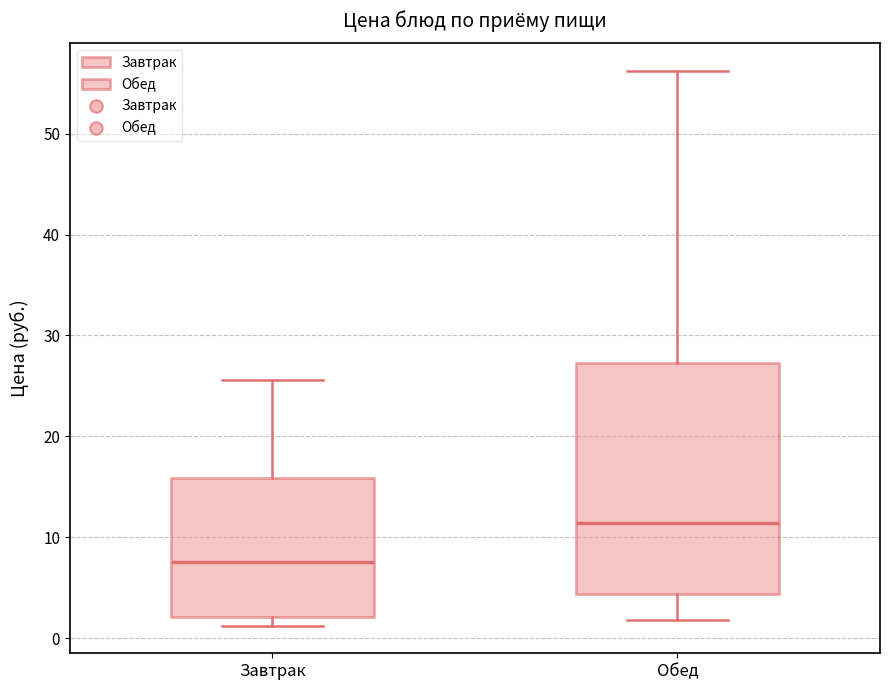

Which box is the tallest, from its lower edge to its upper edge?

Обед